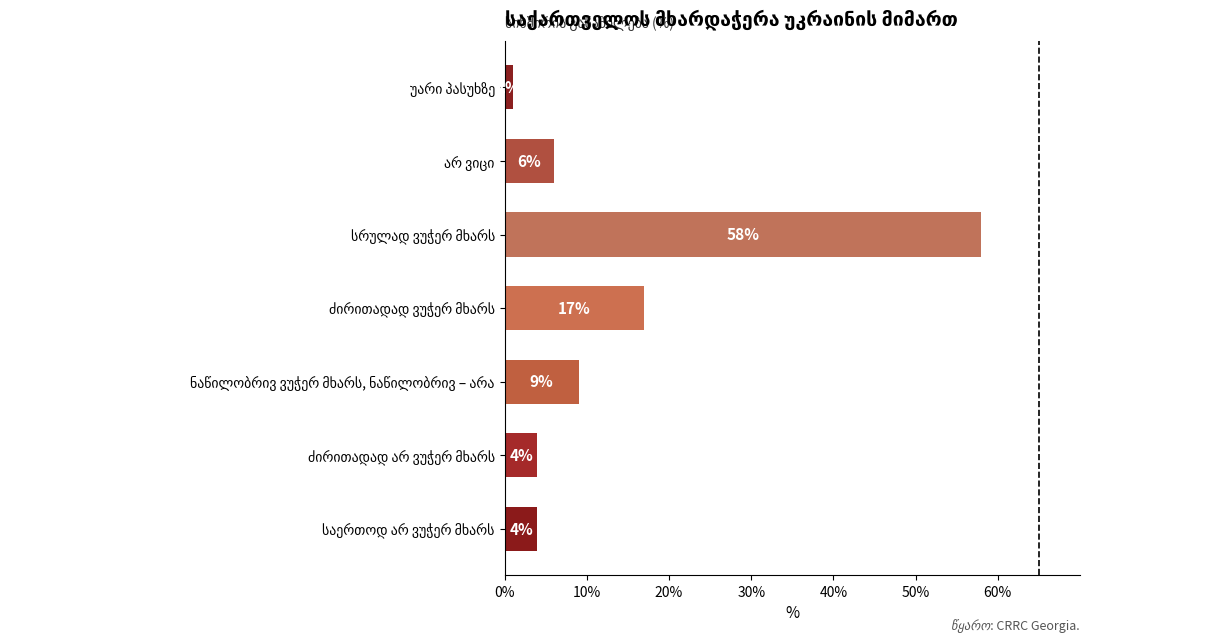

What is the difference between the maximum and minimum values?

57